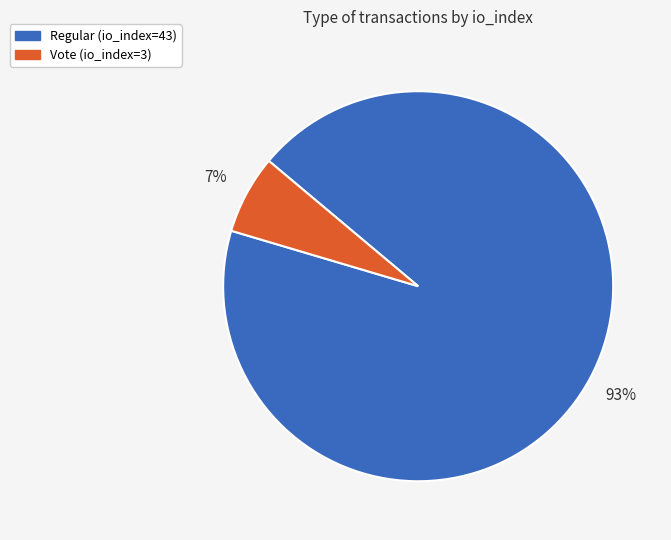

Does Regular (io_index=43) account for over 50% of the chart?

Yes